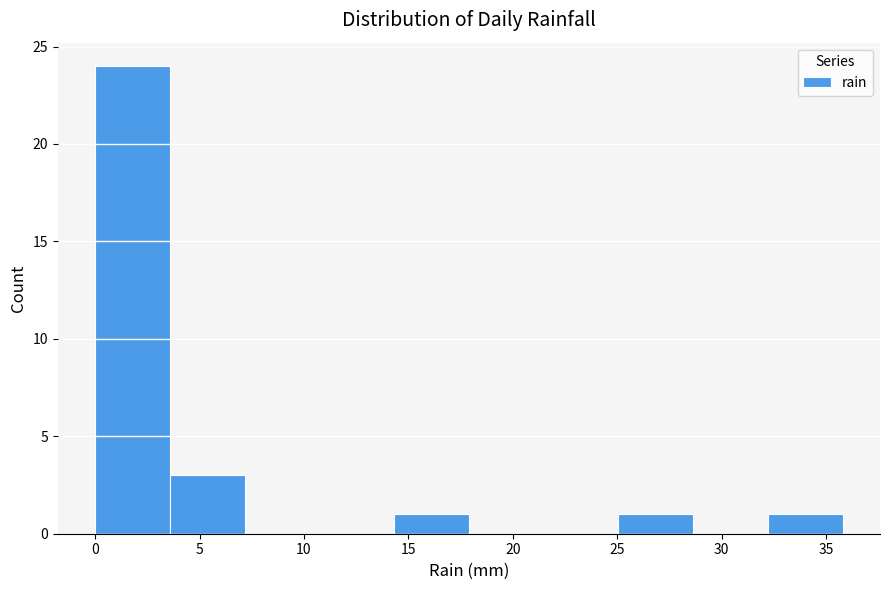

What is the height of the bar covering 3.5 to 7.0 on the x-axis? Neither the bar edges nor the heights are printed on the chart, so give them approximately, as read against the axes.

3